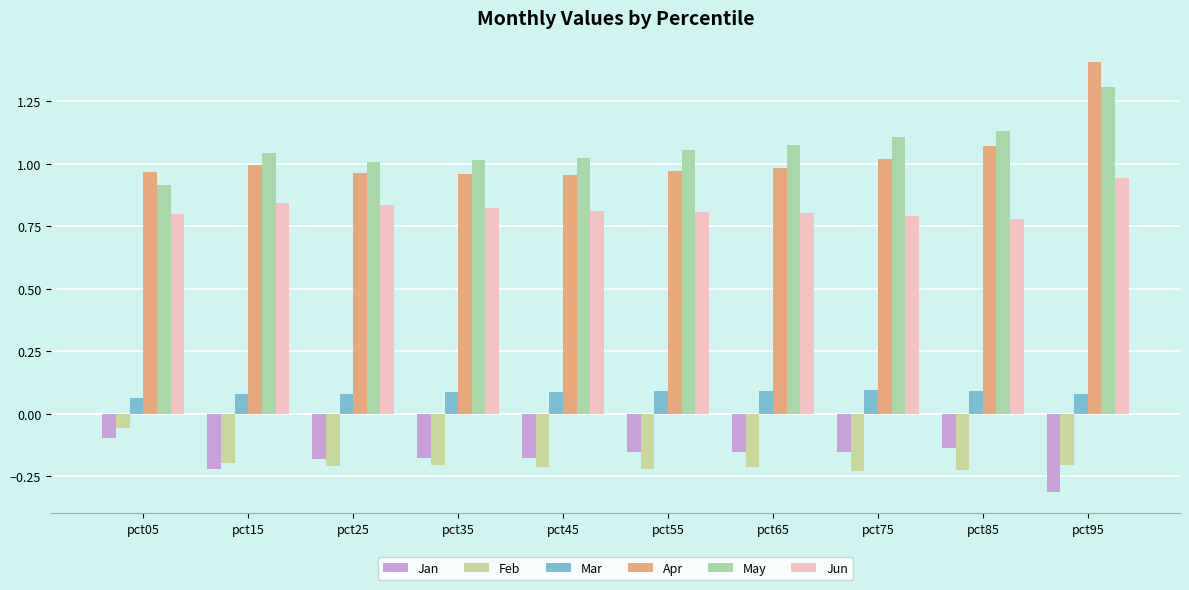

Between pct15 and pct25, which series saw the biggest shift?

Jan